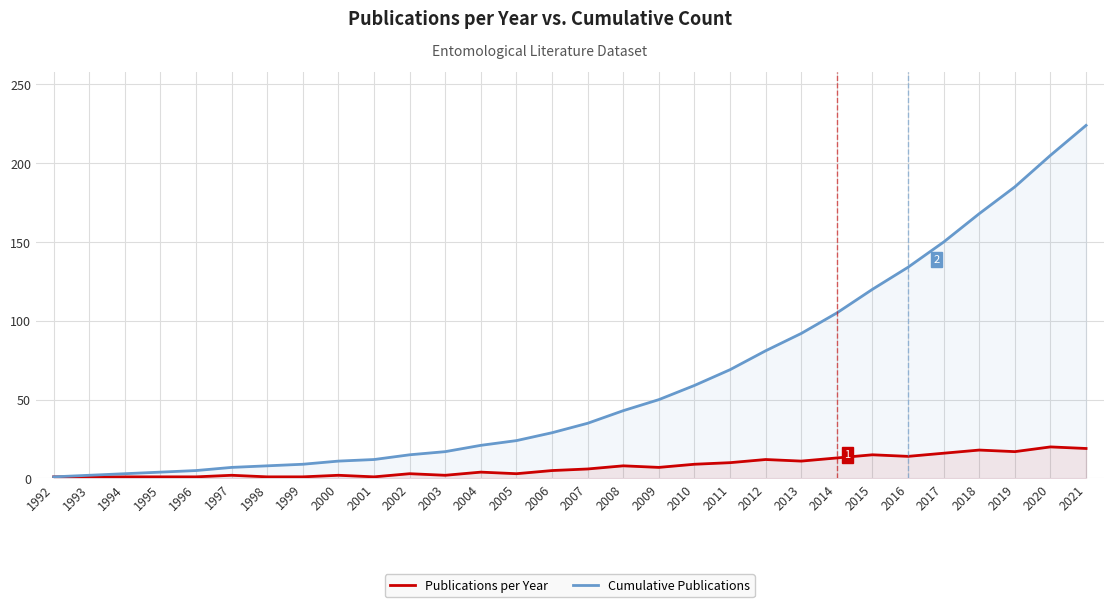

Is the value of Cumulative Publications at 2009 greater than the value of Publications per Year at 1999?

Yes